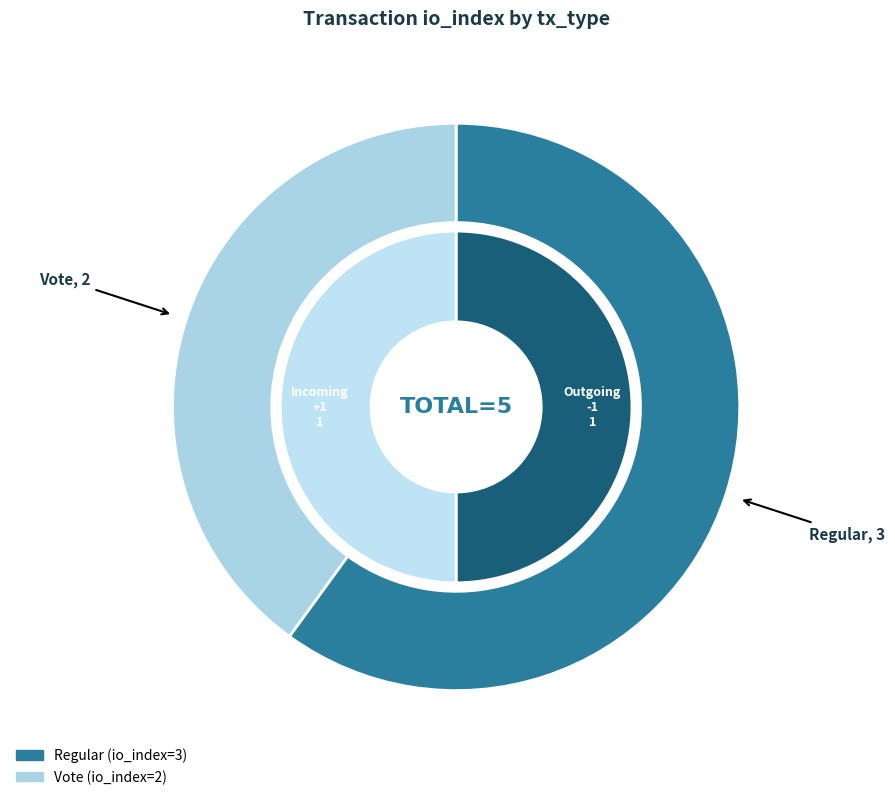

Is there a majority slice in this chart?

Yes